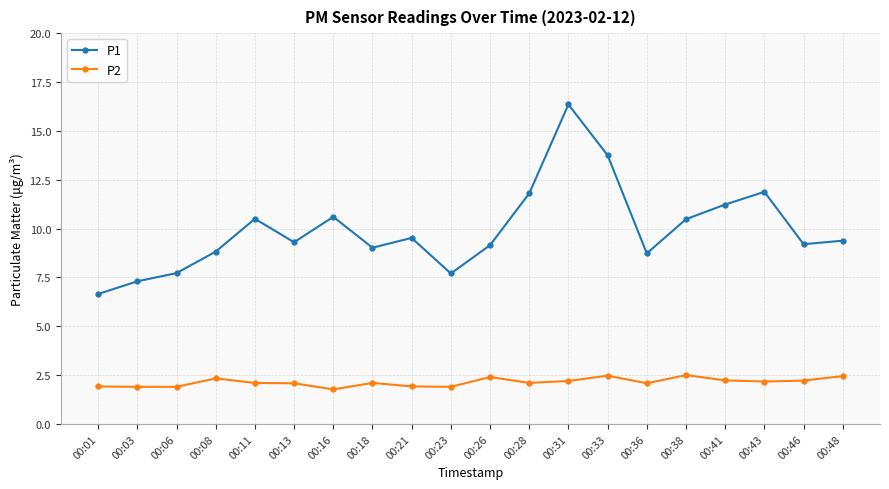

List the series in order of their overall mean, highest first.

P1, P2